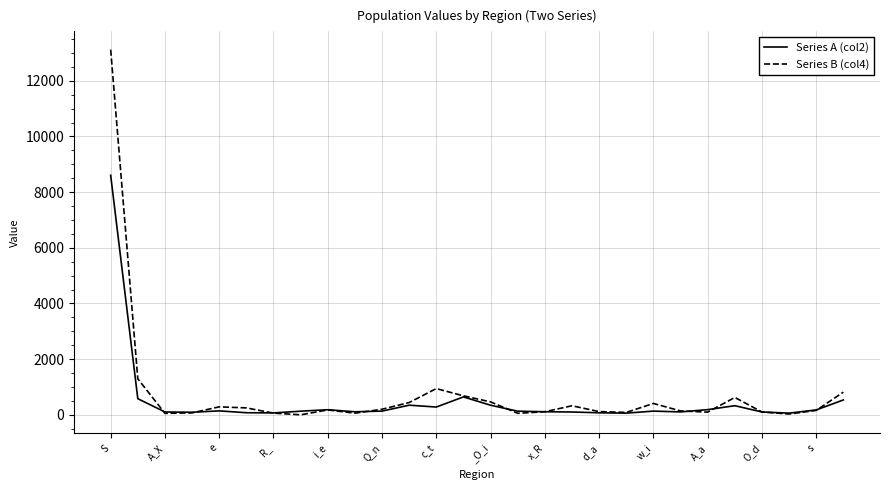

Which series has the widest spread of values?

Series B (col4)